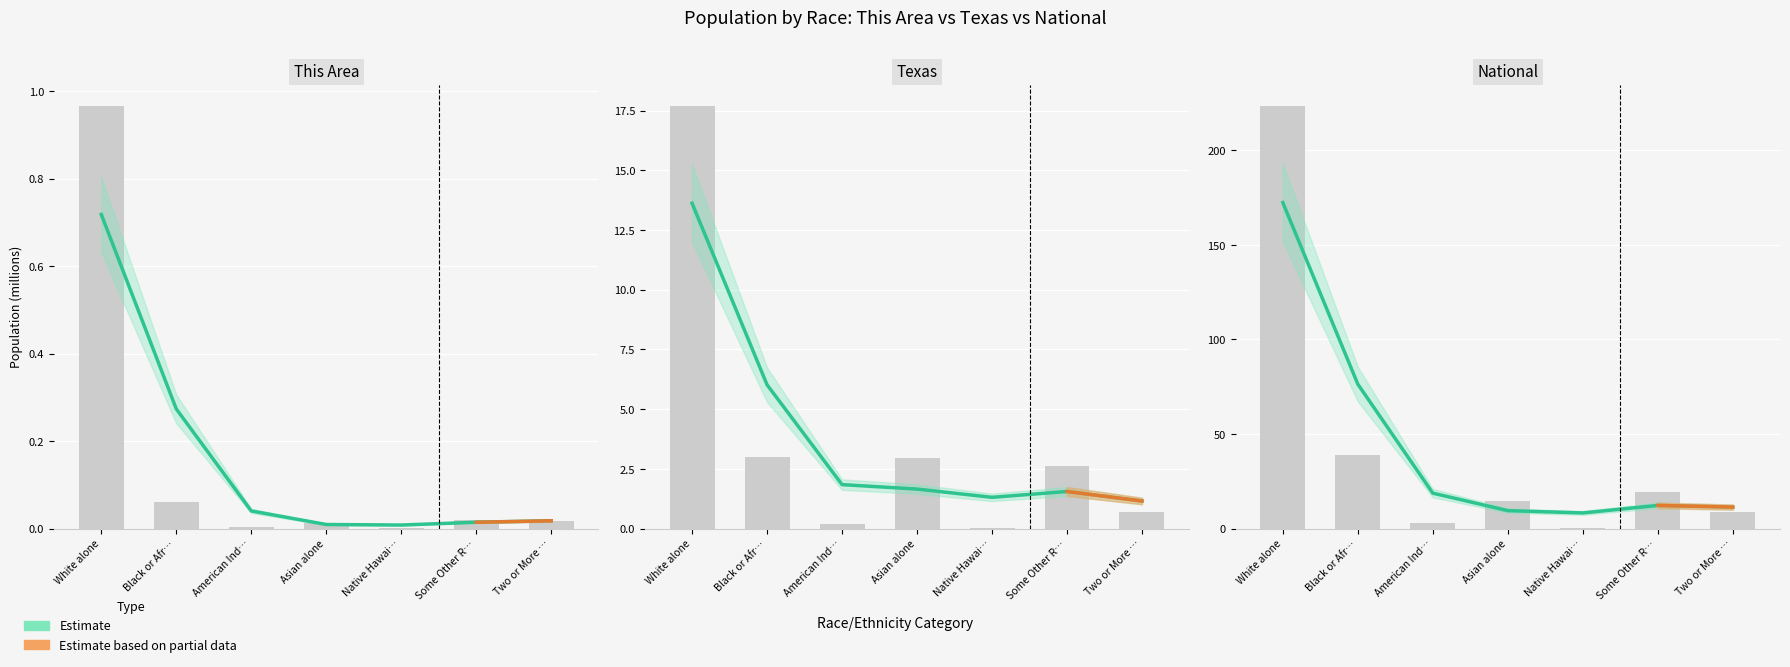

Does the chart contain any negative values?

No